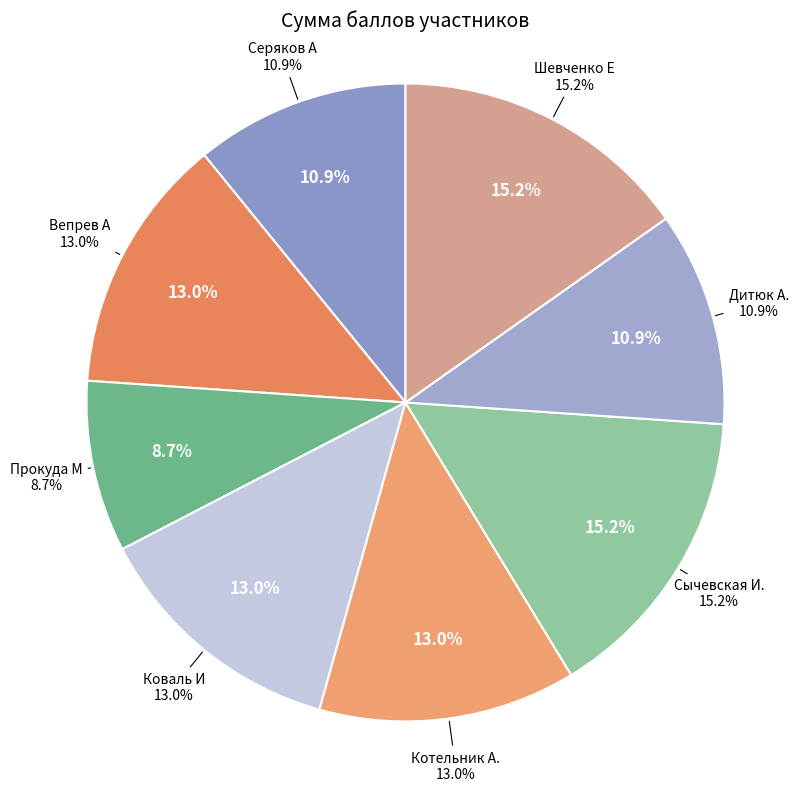

To the nearest percent, what percentage of the pie is Дитюк А.?

11%